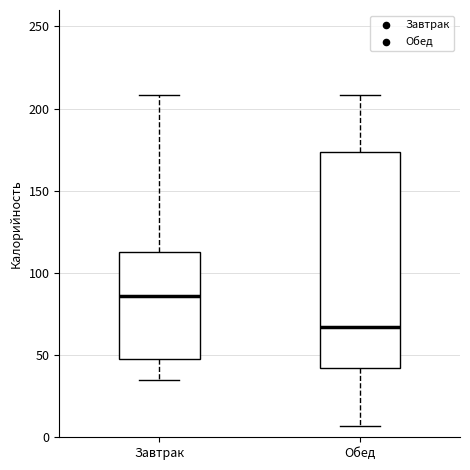

Which box is the tallest, from its lower edge to its upper edge?

Обед